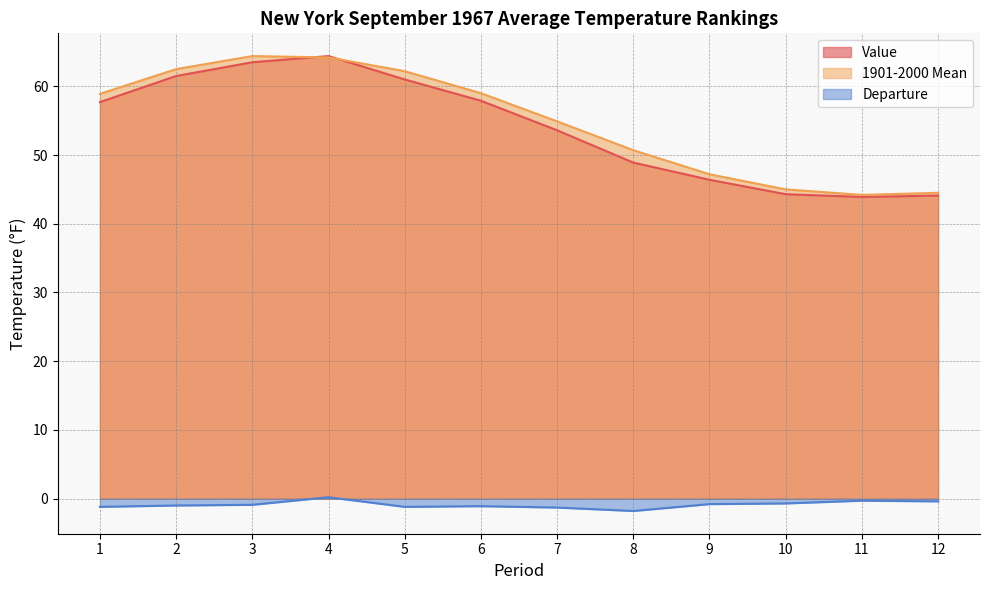

The value of Value at 10 is 44.3. True or false?

True